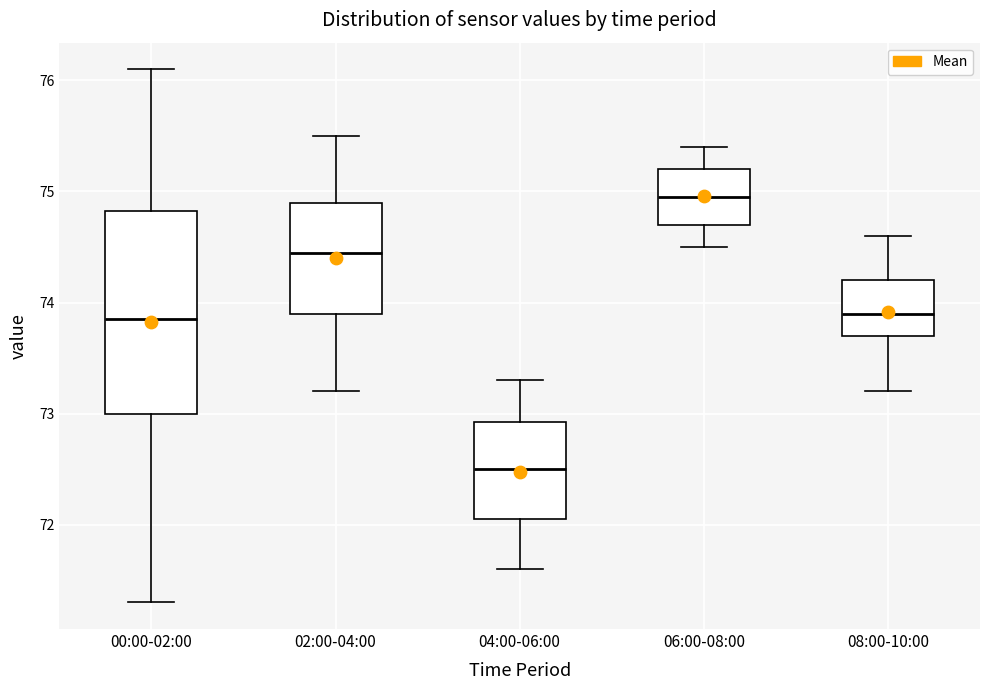

Where does the median line of the box for 04:00-06:00 sit on the y-axis? The values are not printed on the chart, so give them approximately, as read against the axis.

72.5